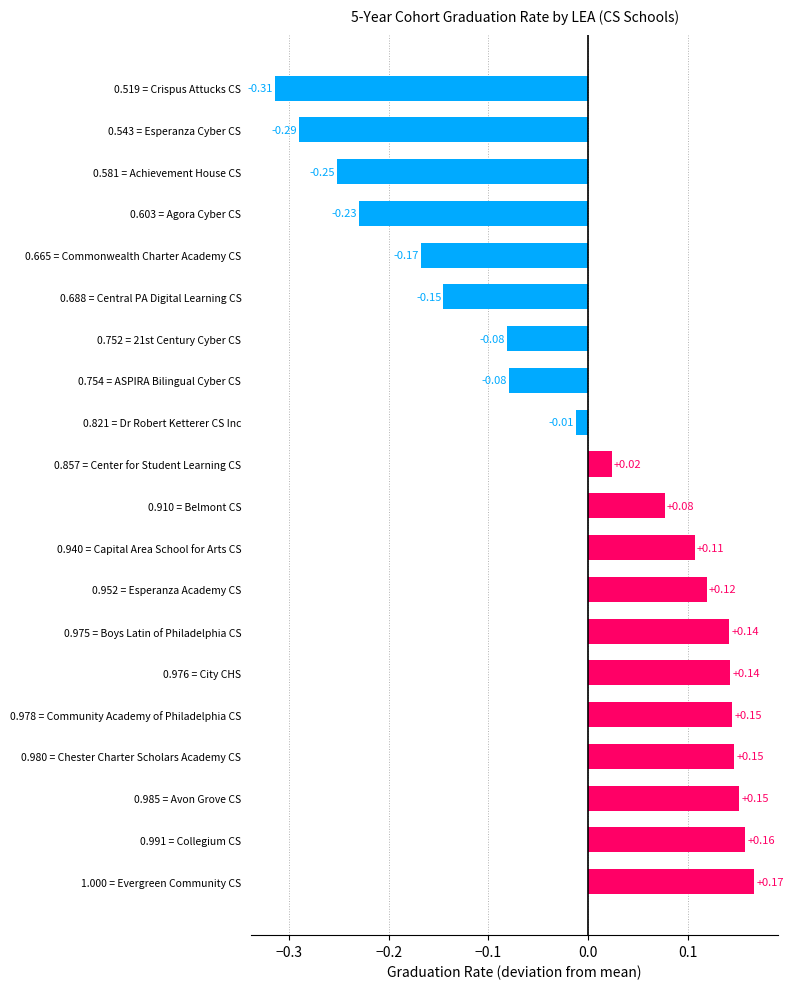

How many negative values are there?

9